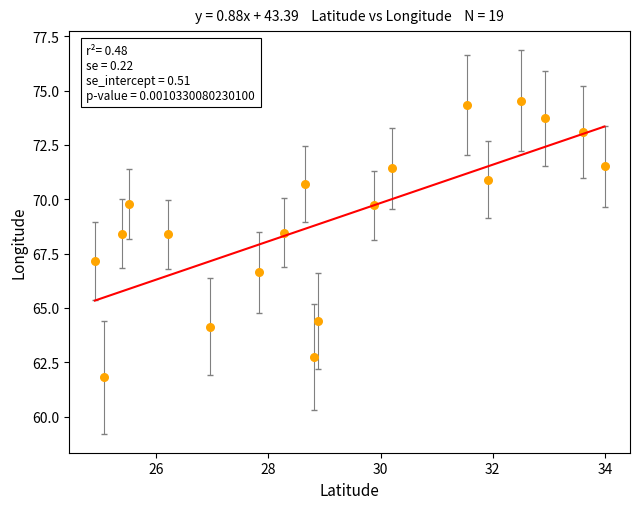

What is the range of Y values (max minus min)?

12.7